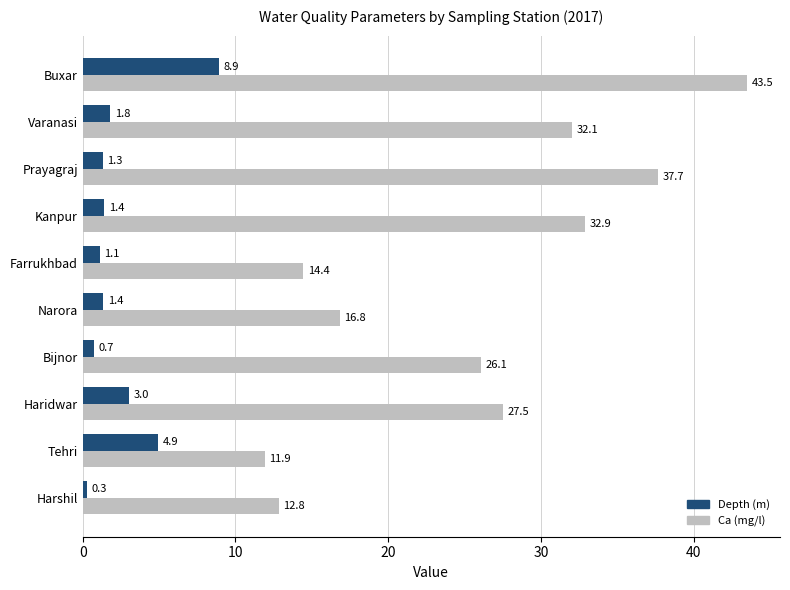

The value of Depth (m) at Varanasi is 1.8. True or false?

True